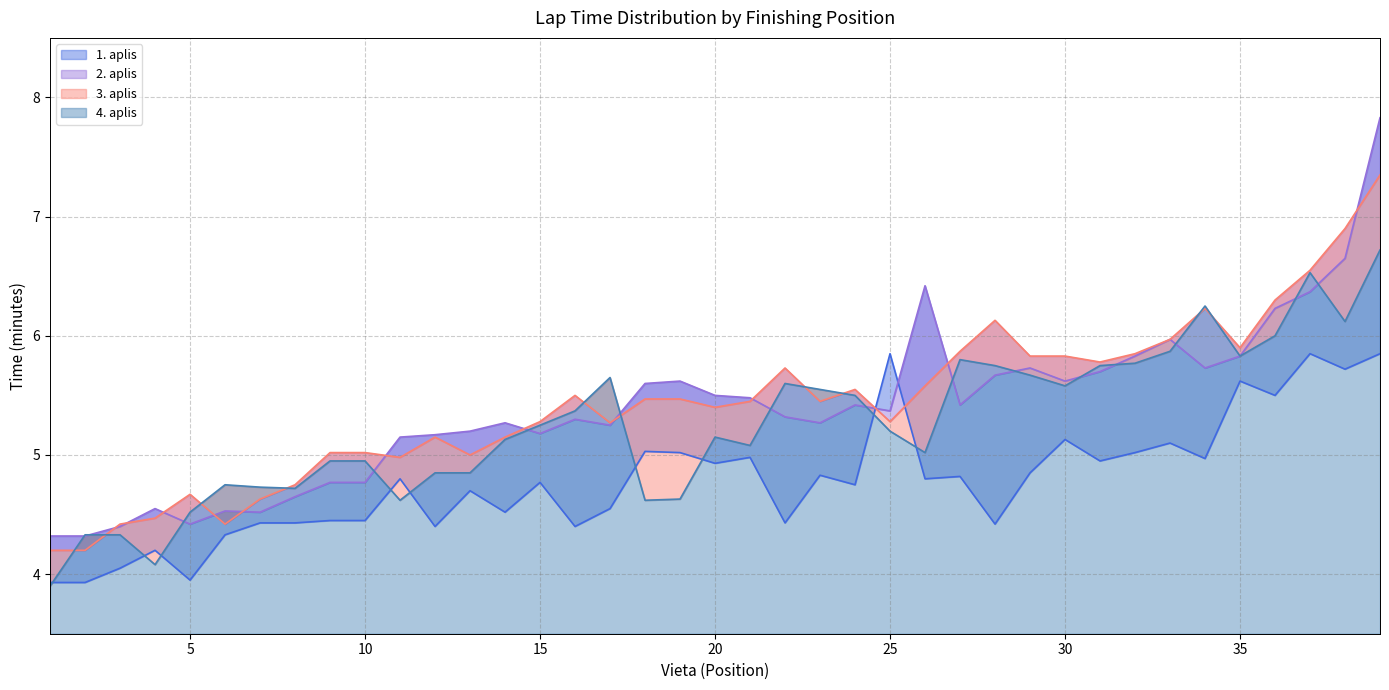

Where is 2. aplis (min) nearest to the value 6?

33